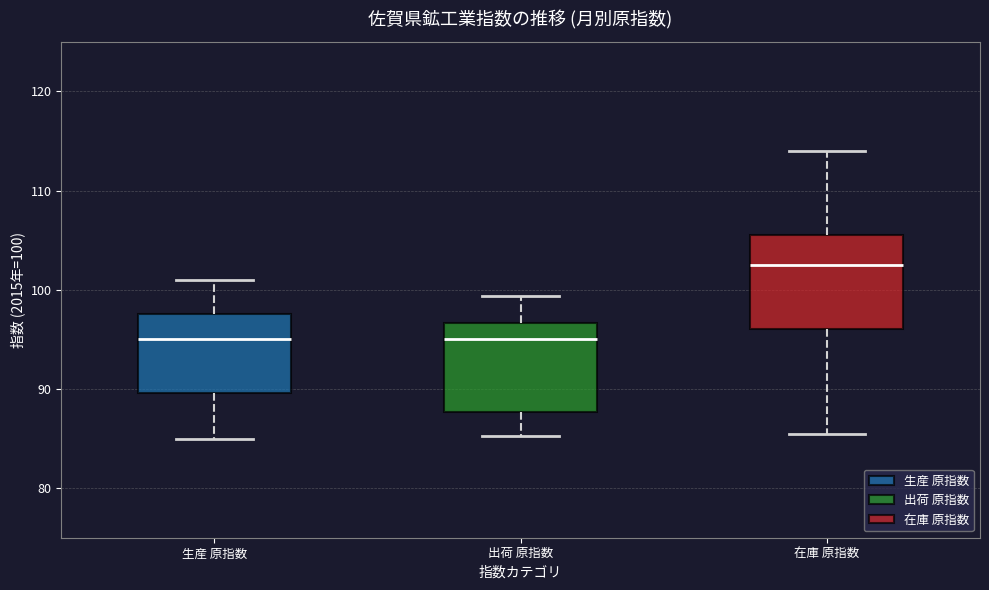

Reading left to right, read every box against the y-axis: the position of its median line, the range the box covers, and the ends of its whiskers. The values are not printed on the chart, so give them approximately, as read against the axis.

生産 原指数: median 95, box 90 to 98, whiskers 85 to 101
出荷 原指数: median 95, box 88 to 97, whiskers 85 to 99
在庫 原指数: median 103, box 96 to 106, whiskers 86 to 114